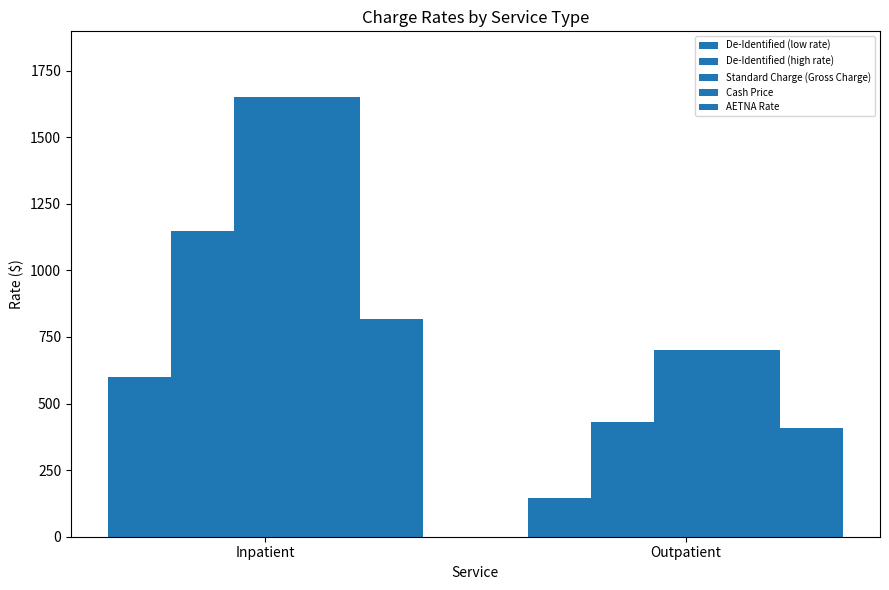

Which series has the largest total across all categories?

Standard Charge (Gross Charge)